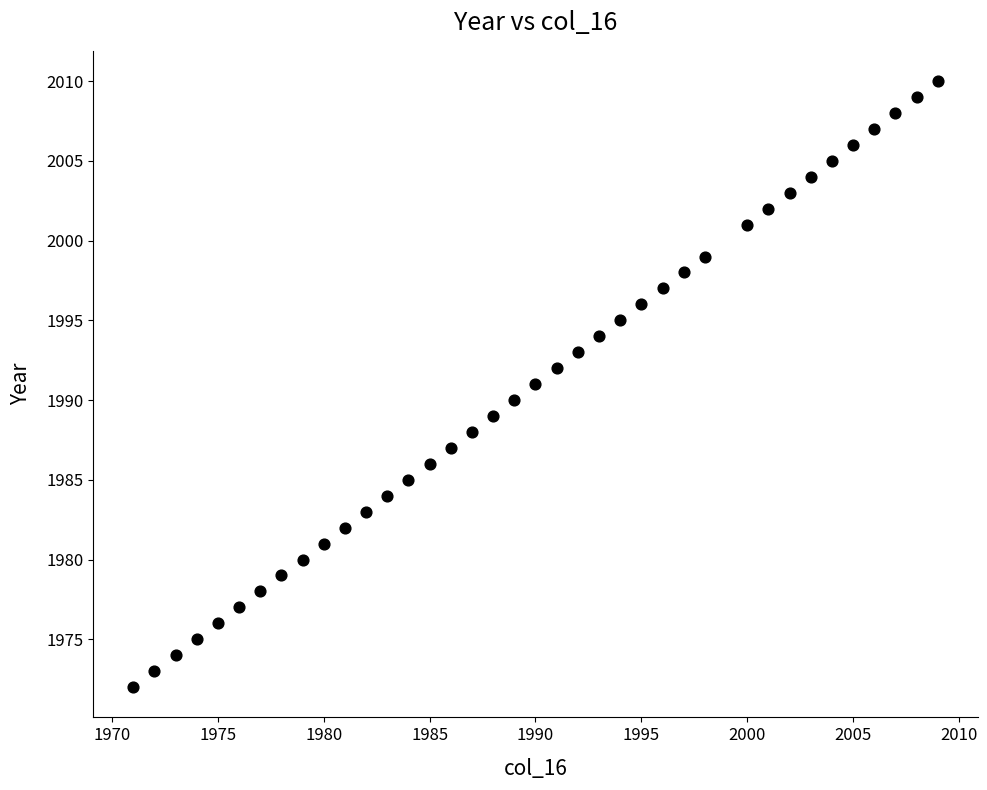

What is the range of Y values (max minus min)?

38